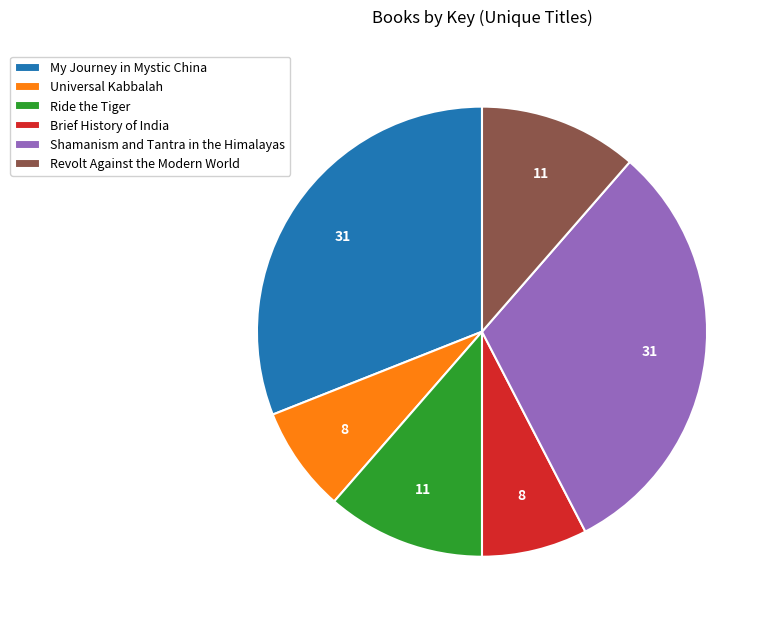

Between Brief History of India and Revolt Against the Modern World, which is larger?

Revolt Against the Modern World